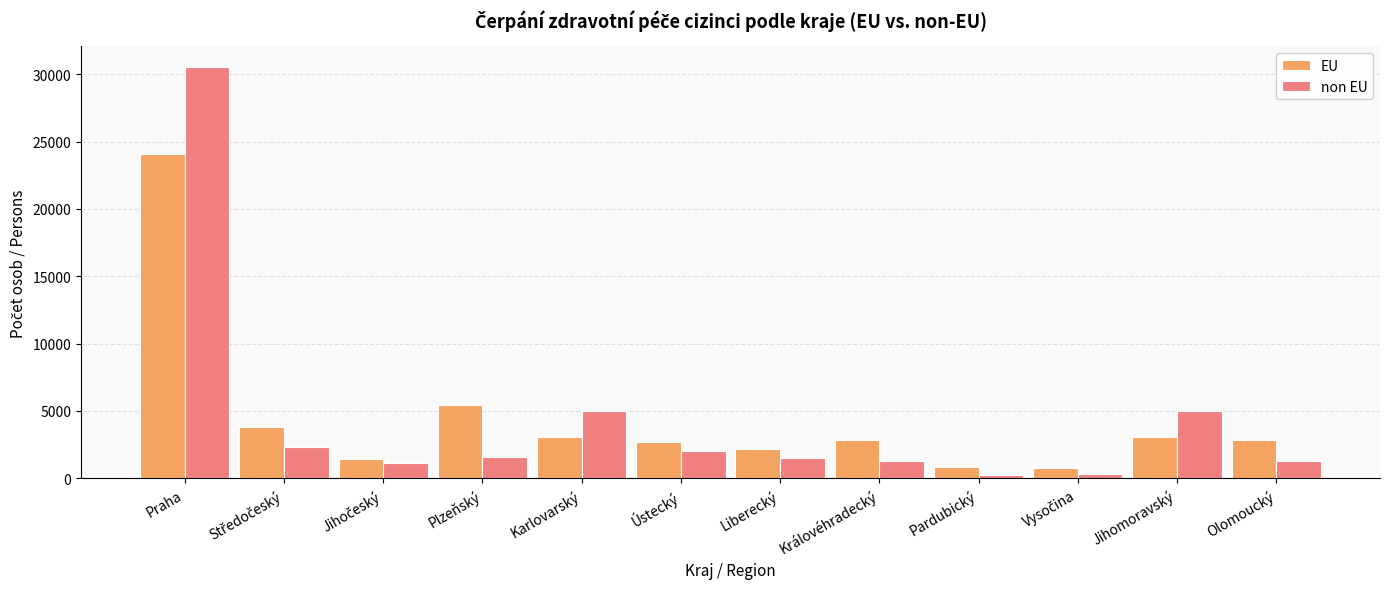

What is the difference between the second highest and second lowest values in the non EU series?

4663